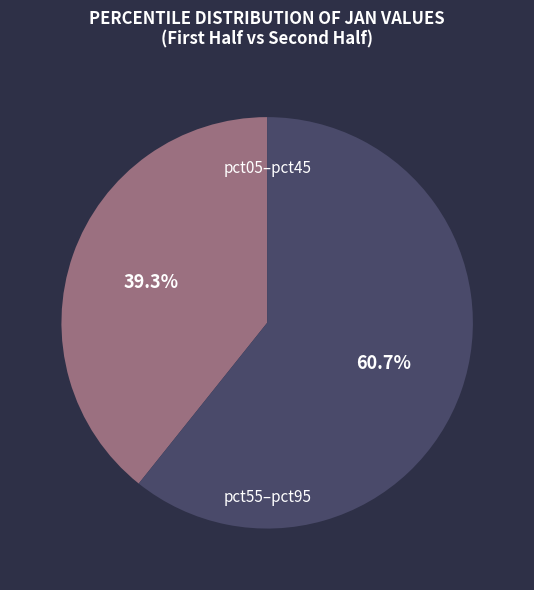

Is there any slice that represents more than half of the pie?

Yes